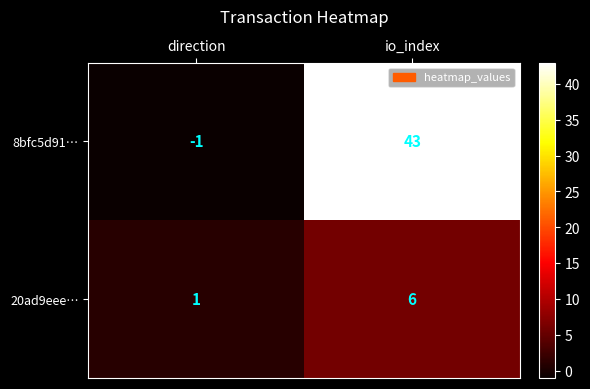

Which label corresponds to the smallest value in the chart?

direction